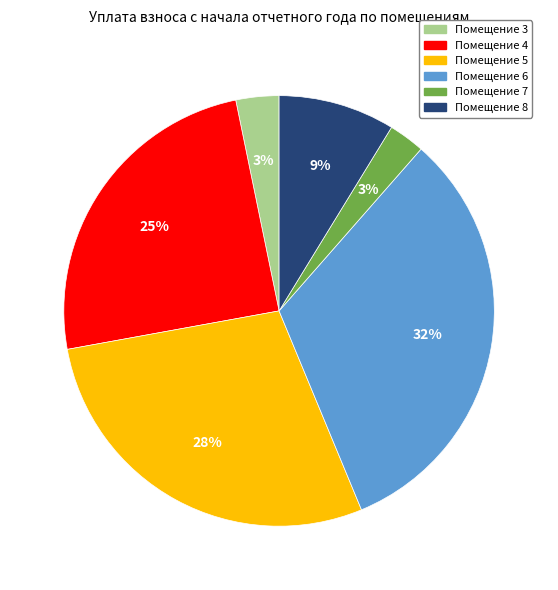

To the nearest percent, what is the average slice percentage?

17%